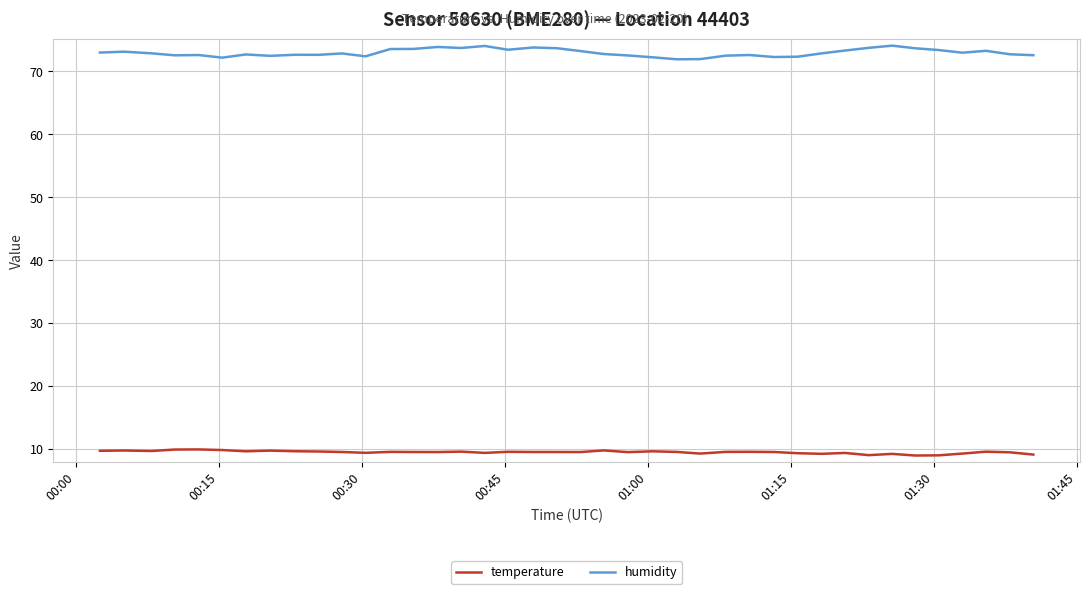

What is the lowest value of the humidity series?

71.9